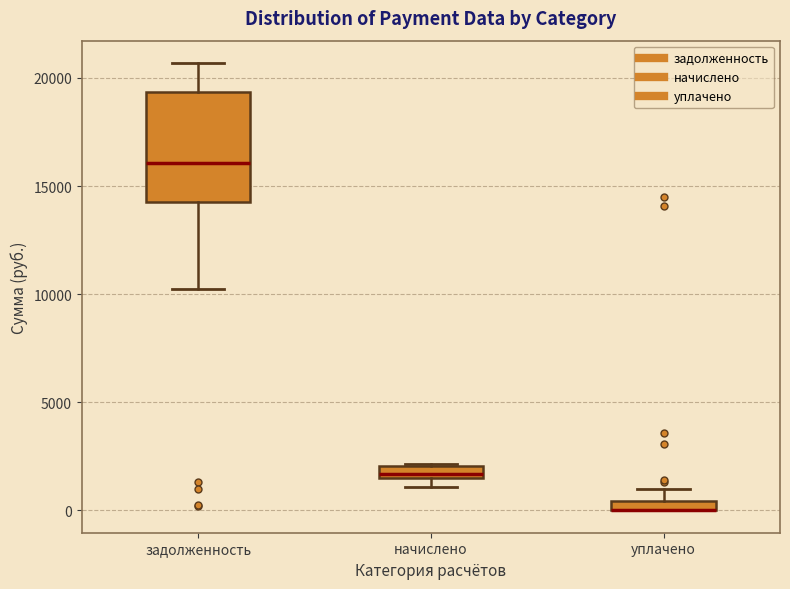

Which box is the tallest, from its lower edge to its upper edge?

задолженность